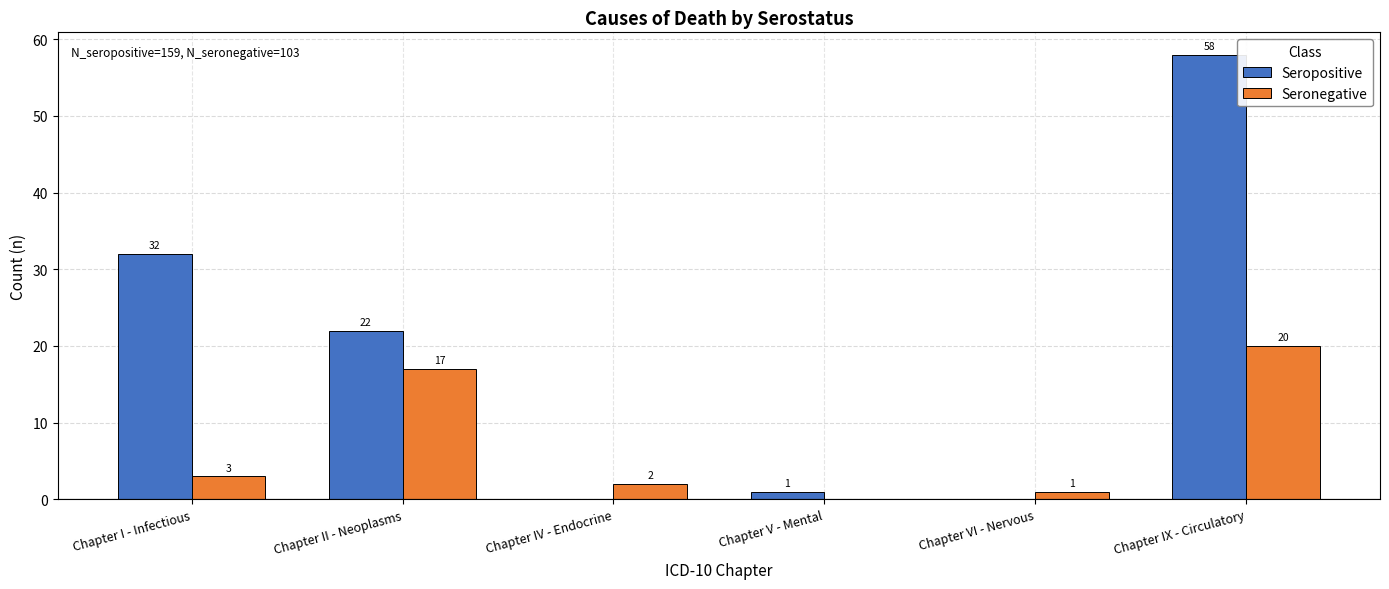

At which label is Seropositive closest to 29?

Chapter I - Infectious